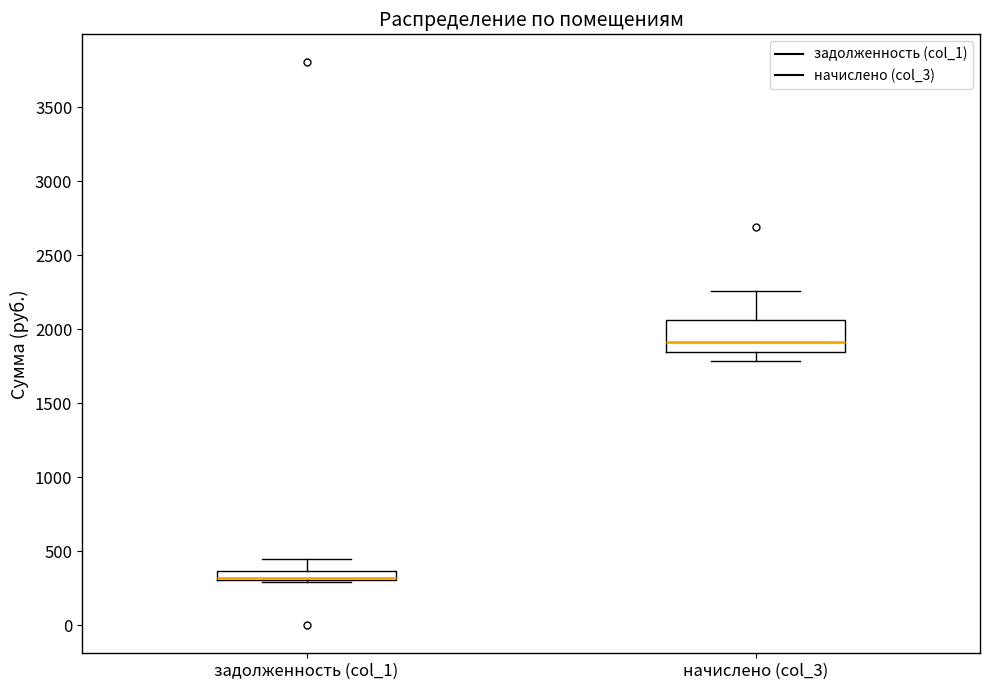

Where is the upper edge of the box for задолженность (col_1) on the y-axis? The values are not printed on the chart, so give them approximately, as read against the axis.

350